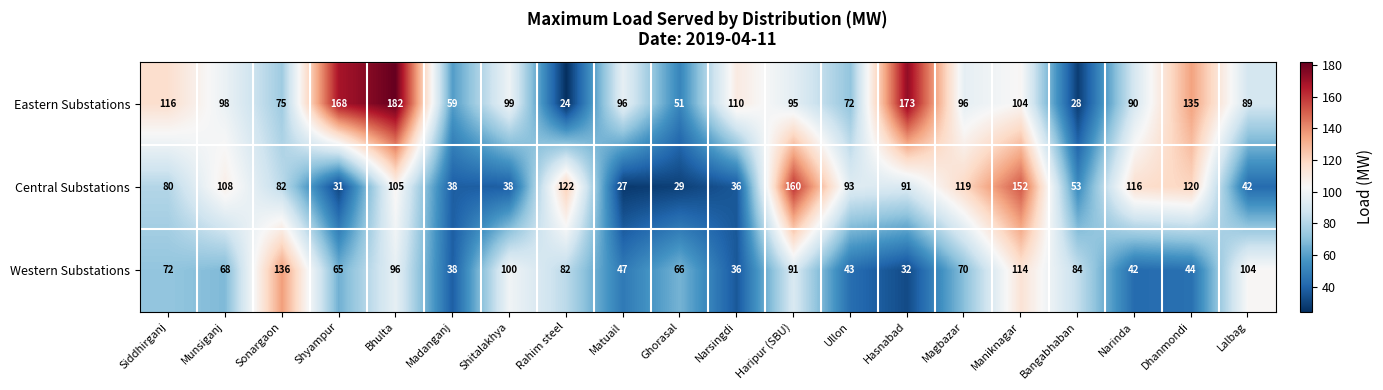

True or false: Central Substations has a value of 30 at Sonargaon.

False